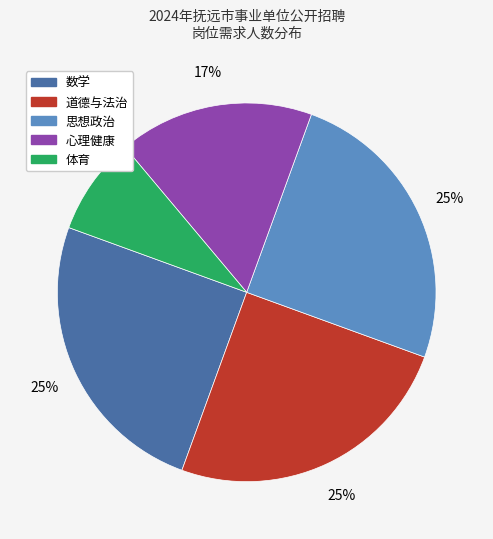

To the nearest percent, what is the difference between the largest and smallest slice percentages?

17%